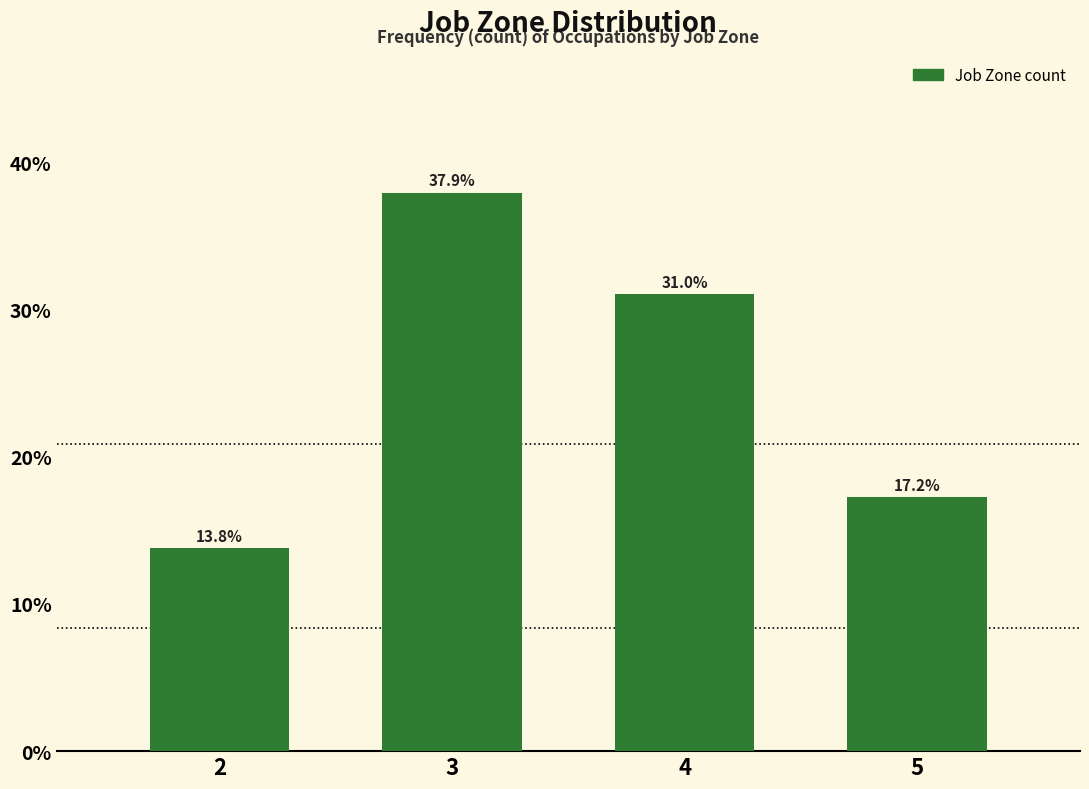

Reading right to left, extract all data points from this chart.

5=17.2	4=31.0	3=37.9	2=13.8